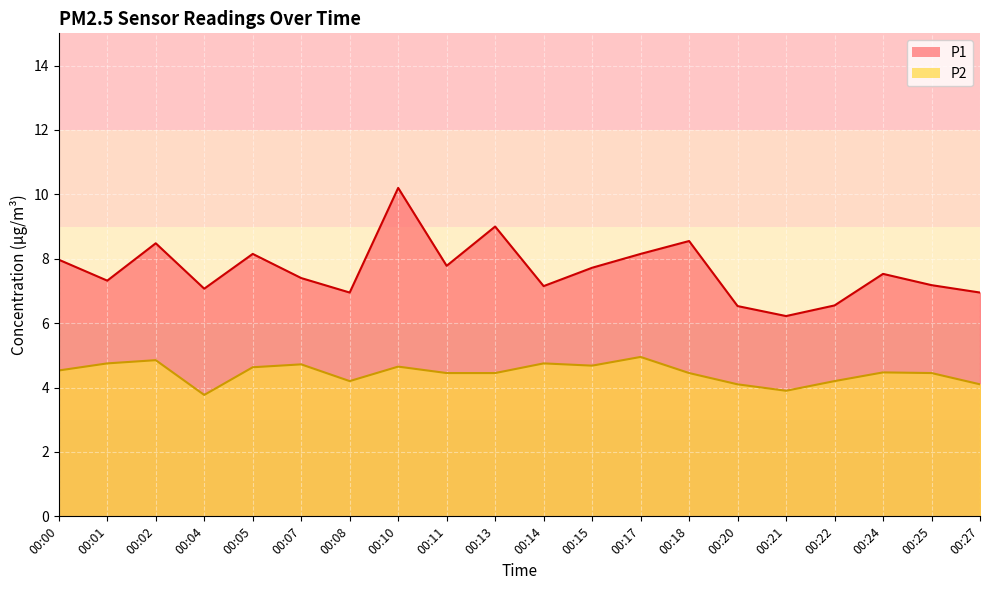

Where does the P1 series first go above 7?

00:00